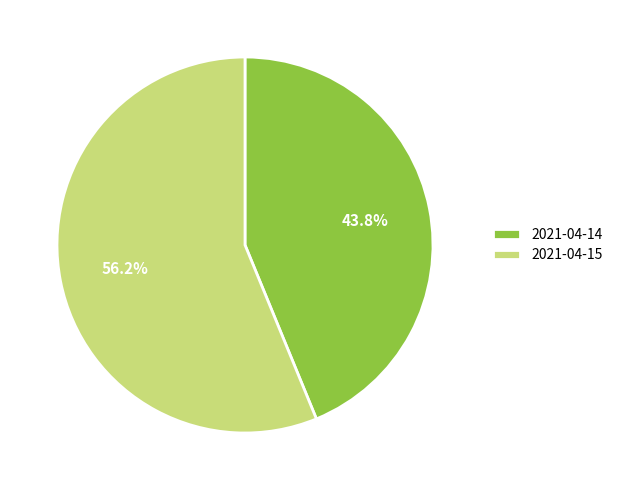

Which slice is the smallest?

2021-04-14